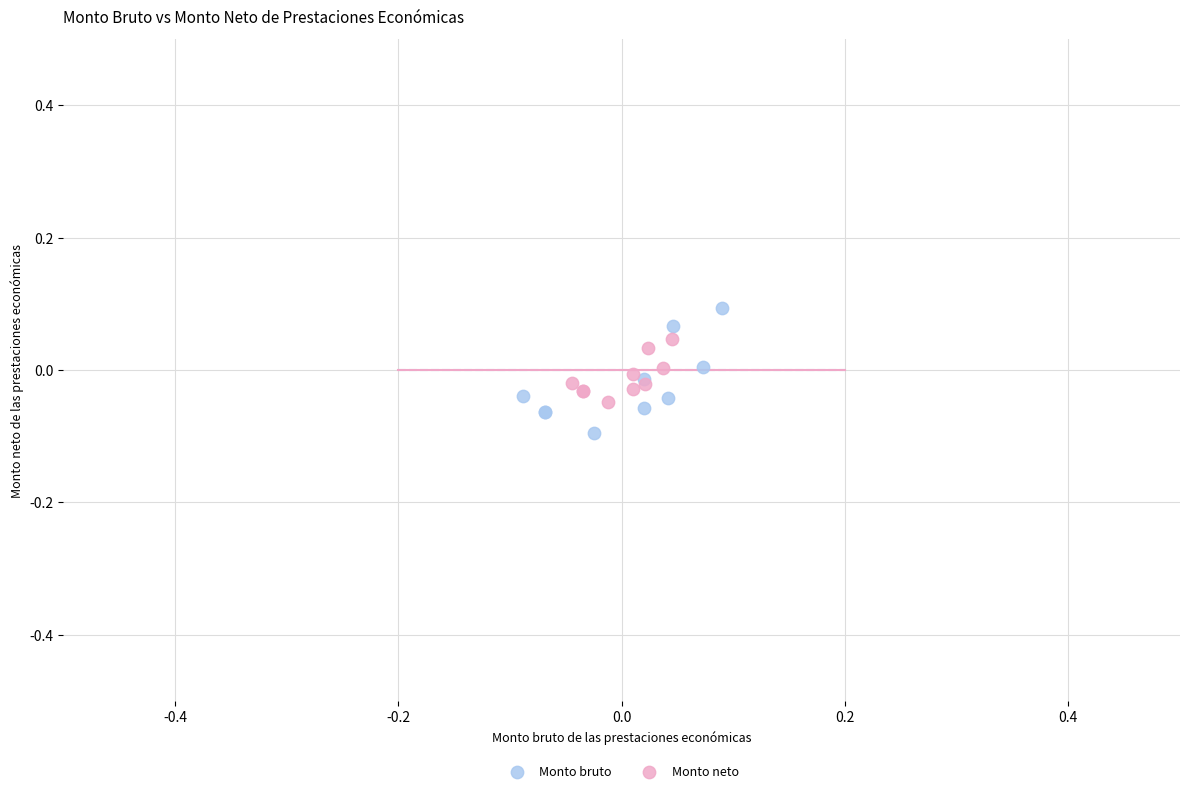

Which series reaches the maximum Y coordinate?

Monto bruto